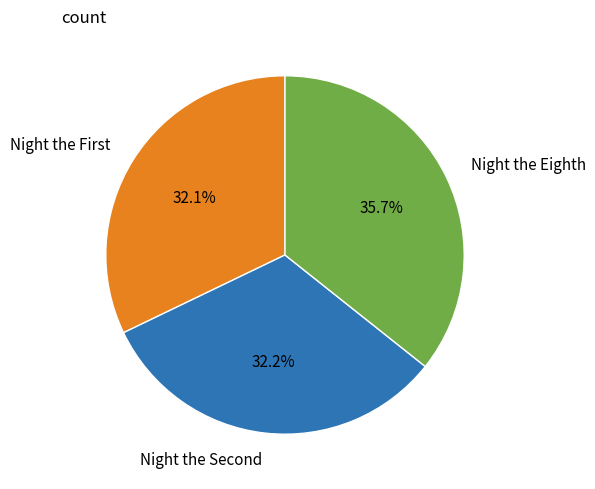

How many slices are in this pie chart?

3